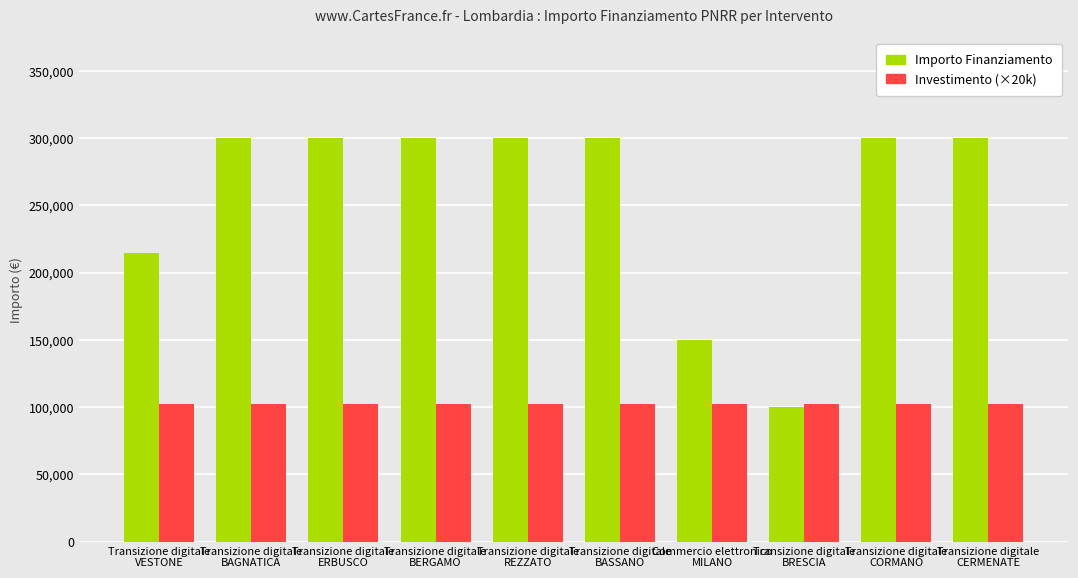

Rank the series at Transizione digitale
BAGNATICA from highest to lowest value.

Importo Finanziamento, Investimento (×20k)